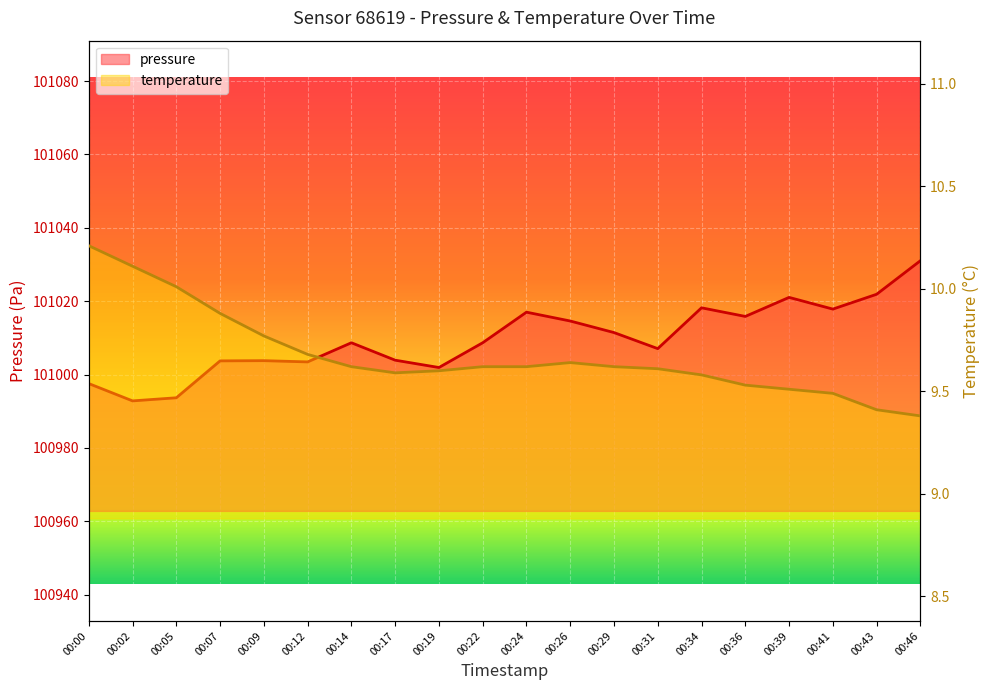

What is the smallest value displayed?

9.4